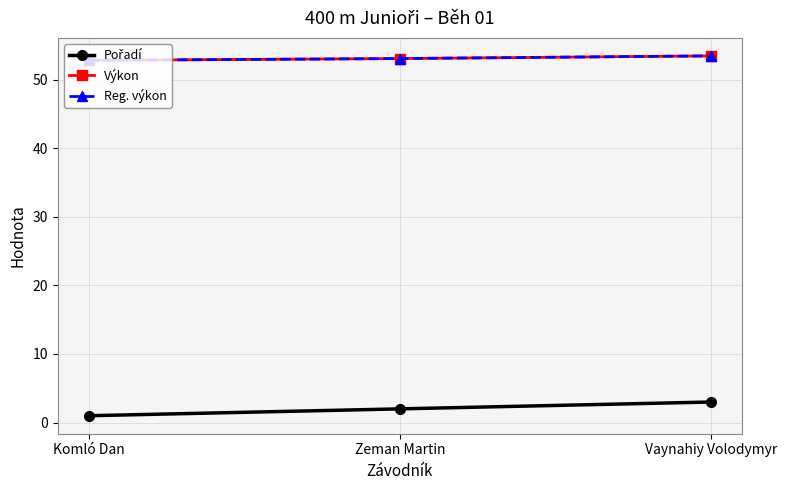

Which series has the largest range (max minus min)?

Pořadí